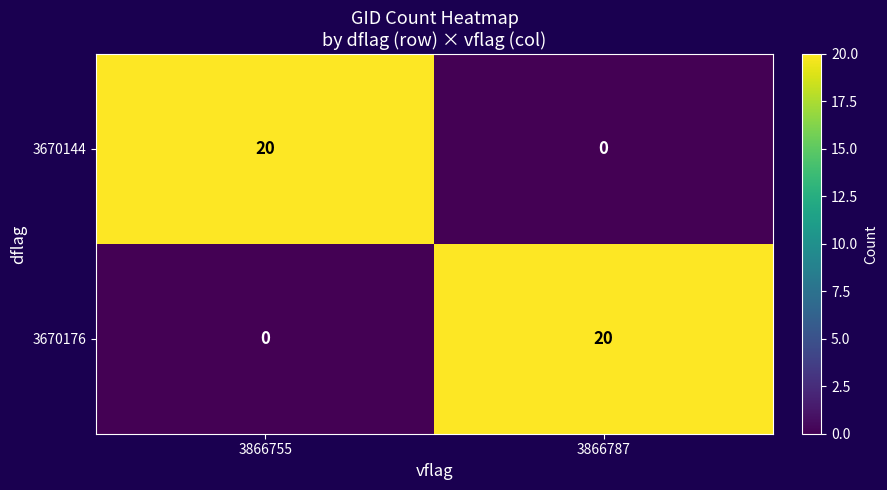

True or false: 3670176 has a value of 7 at 3866755.

False